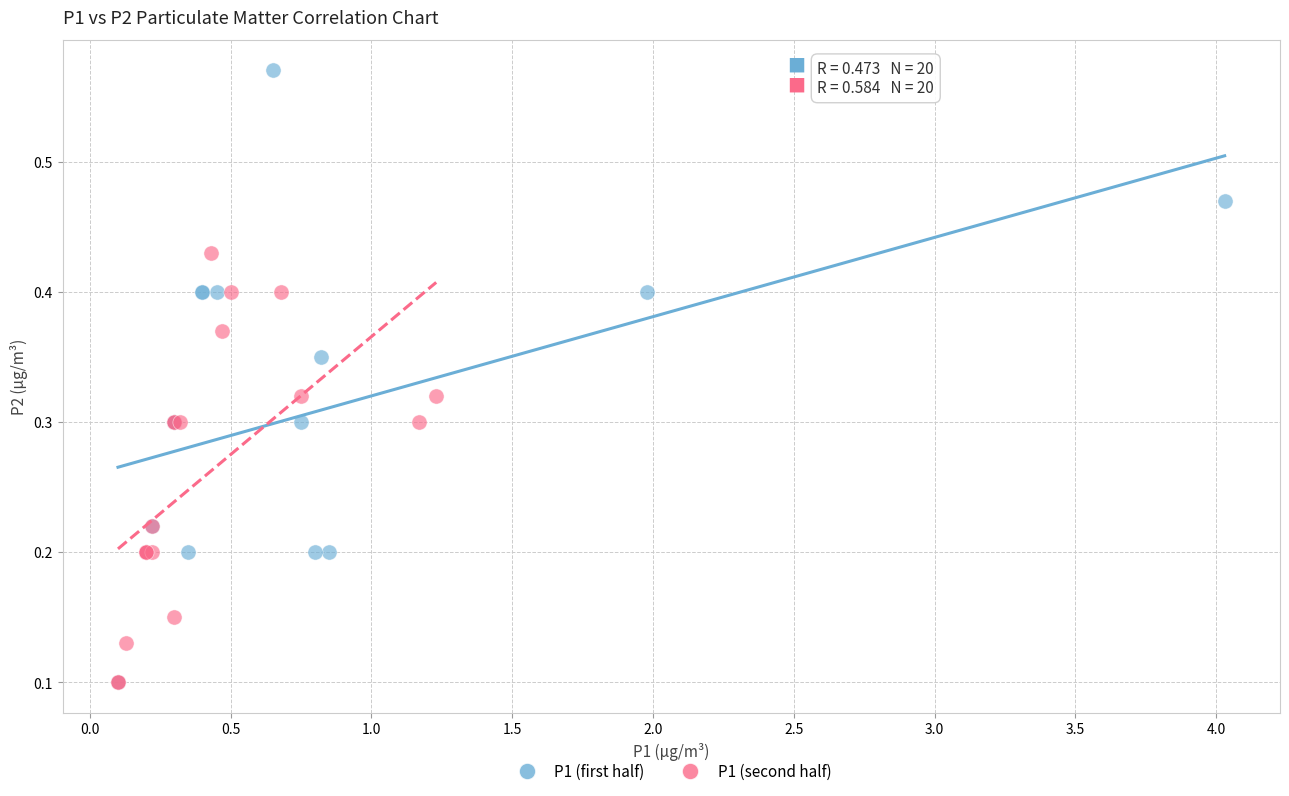

Which series contains the highest Y value?

P1 (first half)